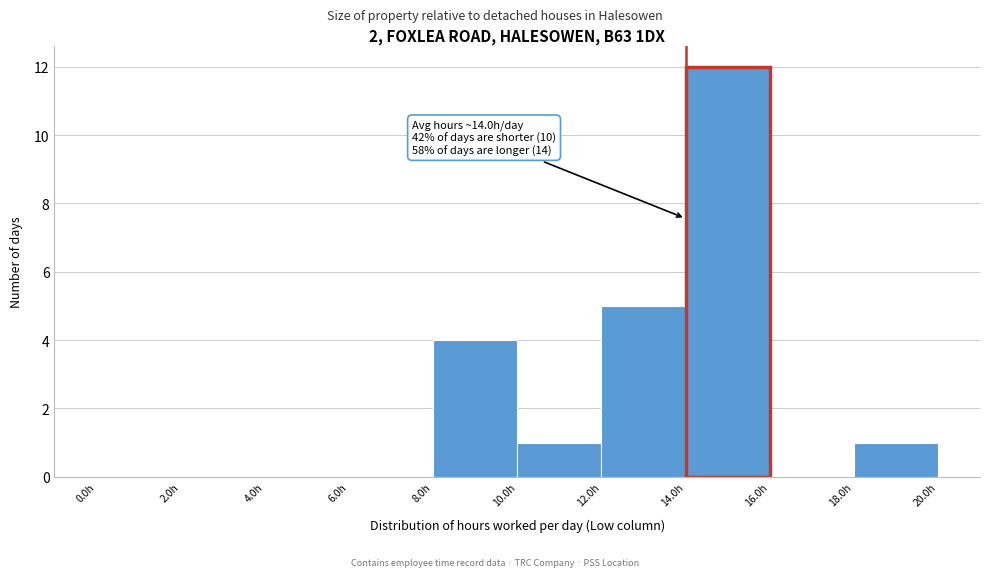

Over which range of the x-axis is the bar tallest?

14 to 16